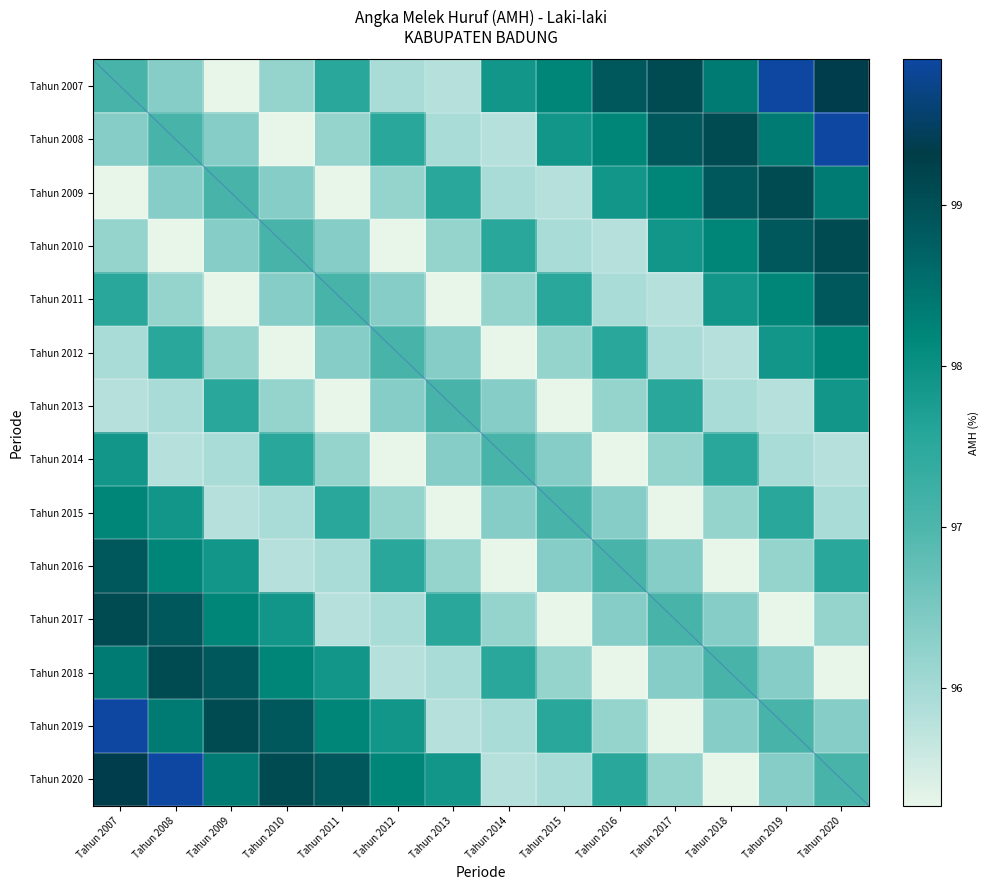

Reading right to left, transcribe all the data shown in this chart.

Tahun 2007: 99.3	99.9	98.3	99.1	98.9	98.2	97.9	95.8	96.0	97.5	96.2	95.3	96.3	97.1
Tahun 2008: 99.9	98.3	99.1	98.9	98.2	97.9	95.8	96.0	97.5	96.2	95.3	96.3	97.1	96.3
Tahun 2009: 98.3	99.1	98.9	98.2	97.9	95.8	96.0	97.5	96.2	95.3	96.3	97.1	96.3	95.3
Tahun 2010: 99.1	98.9	98.2	97.9	95.8	96.0	97.5	96.2	95.3	96.3	97.1	96.3	95.3	96.2
Tahun 2011: 98.9	98.2	97.9	95.8	96.0	97.5	96.2	95.3	96.3	97.1	96.3	95.3	96.2	97.5
Tahun 2012: 98.2	97.9	95.8	96.0	97.5	96.2	95.3	96.3	97.1	96.3	95.3	96.2	97.5	96.0
Tahun 2013: 97.9	95.8	96.0	97.5	96.2	95.3	96.3	97.1	96.3	95.3	96.2	97.5	96.0	95.8
Tahun 2014: 95.8	96.0	97.5	96.2	95.3	96.3	97.1	96.3	95.3	96.2	97.5	96.0	95.8	97.9
Tahun 2015: 96.0	97.5	96.2	95.3	96.3	97.1	96.3	95.3	96.2	97.5	96.0	95.8	97.9	98.2
Tahun 2016: 97.5	96.2	95.3	96.3	97.1	96.3	95.3	96.2	97.5	96.0	95.8	97.9	98.2	98.9
Tahun 2017: 96.2	95.3	96.3	97.1	96.3	95.3	96.2	97.5	96.0	95.8	97.9	98.2	98.9	99.1
Tahun 2018: 95.3	96.3	97.1	96.3	95.3	96.2	97.5	96.0	95.8	97.9	98.2	98.9	99.1	98.3
Tahun 2019: 96.3	97.1	96.3	95.3	96.2	97.5	96.0	95.8	97.9	98.2	98.9	99.1	98.3	99.9
Tahun 2020: 97.1	96.3	95.3	96.2	97.5	96.0	95.8	97.9	98.2	98.9	99.1	98.3	99.9	99.3